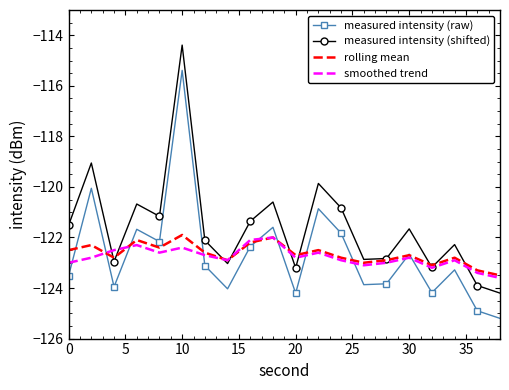

How many times do smoothed trend and measured intensity (raw) cross each other?

10